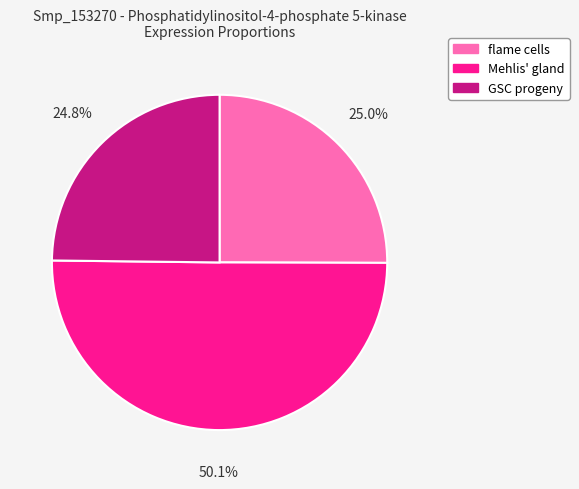

Which category has the biggest portion of the pie?

Mehlis' gland